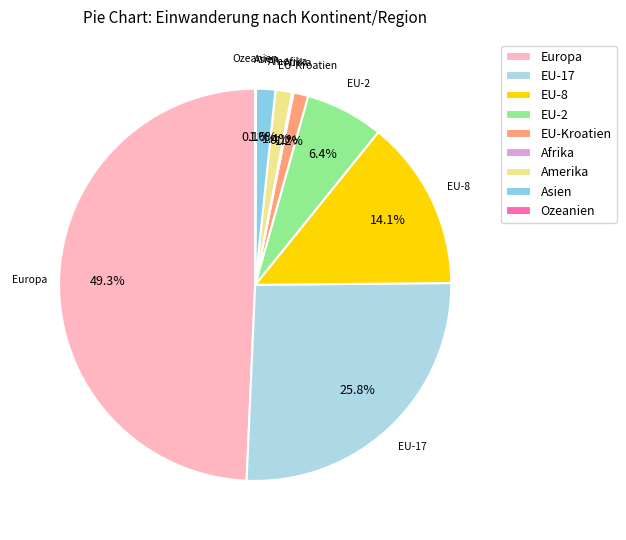

Which category has the biggest portion of the pie?

Europa